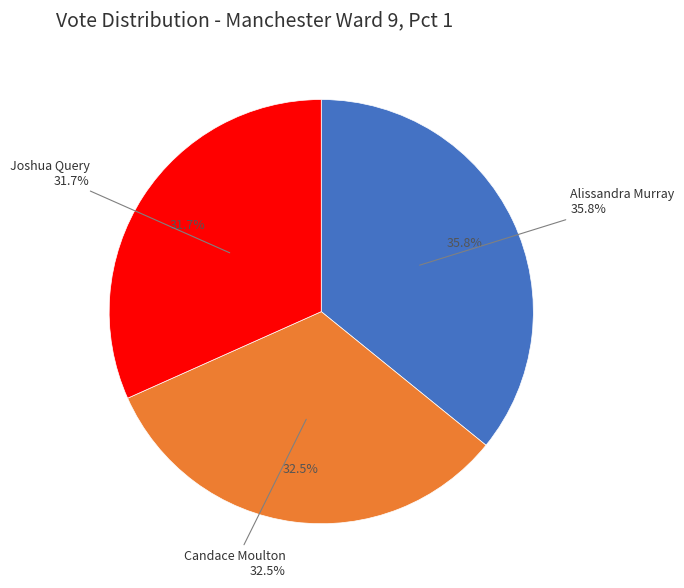

Does Alissandra Murray represent more than half of the total?

No